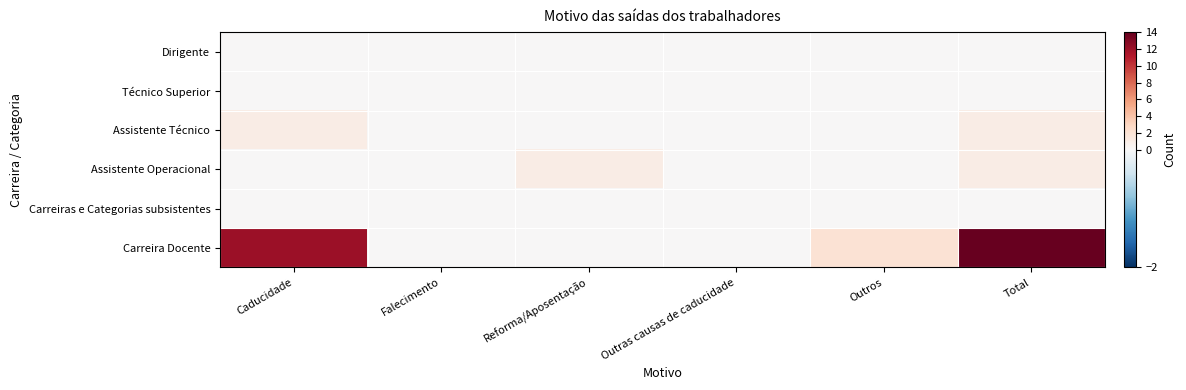

Reading left to right, what are all the values shown in this chart?

Dirigente: Caducidade=0	Falecimento=0	Reforma/Aposentação=0	Outras causas de caducidade=0	Outros=0	Total=0
Técnico Superior: Caducidade=0	Falecimento=0	Reforma/Aposentação=0	Outras causas de caducidade=0	Outros=0	Total=0
Assistente Técnico: Caducidade=1	Falecimento=0	Reforma/Aposentação=0	Outras causas de caducidade=0	Outros=0	Total=1
Assistente Operacional: Caducidade=0	Falecimento=0	Reforma/Aposentação=1	Outras causas de caducidade=0	Outros=0	Total=1
Carreiras e Categorias subsistentes: Caducidade=0	Falecimento=0	Reforma/Aposentação=0	Outras causas de caducidade=0	Outros=0	Total=0
Carreira Docente: Caducidade=12	Falecimento=0	Reforma/Aposentação=0	Outras causas de caducidade=0	Outros=2	Total=14